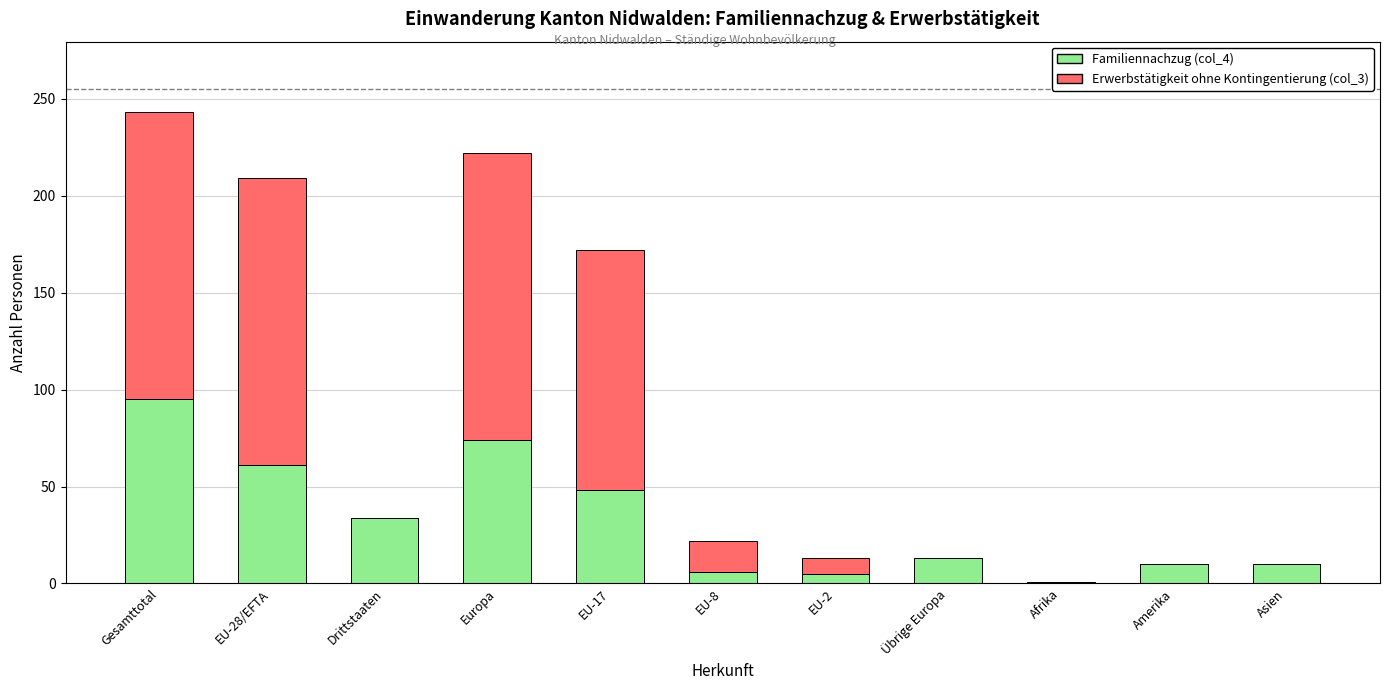

Does the chart contain stacked bars?

Yes